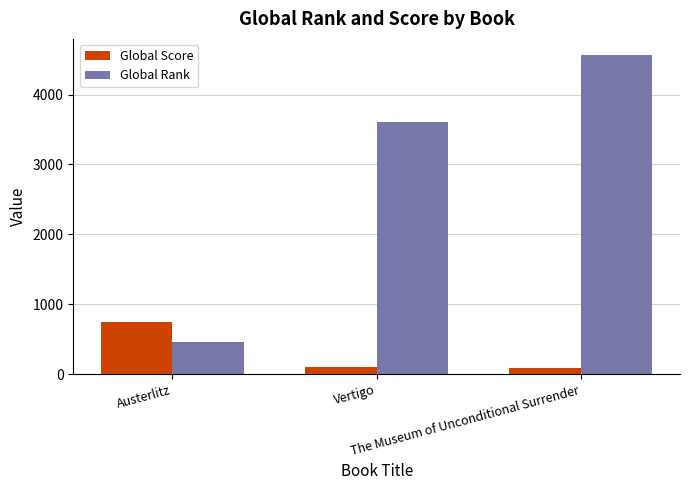

What is the minimum value for Global Rank?

466